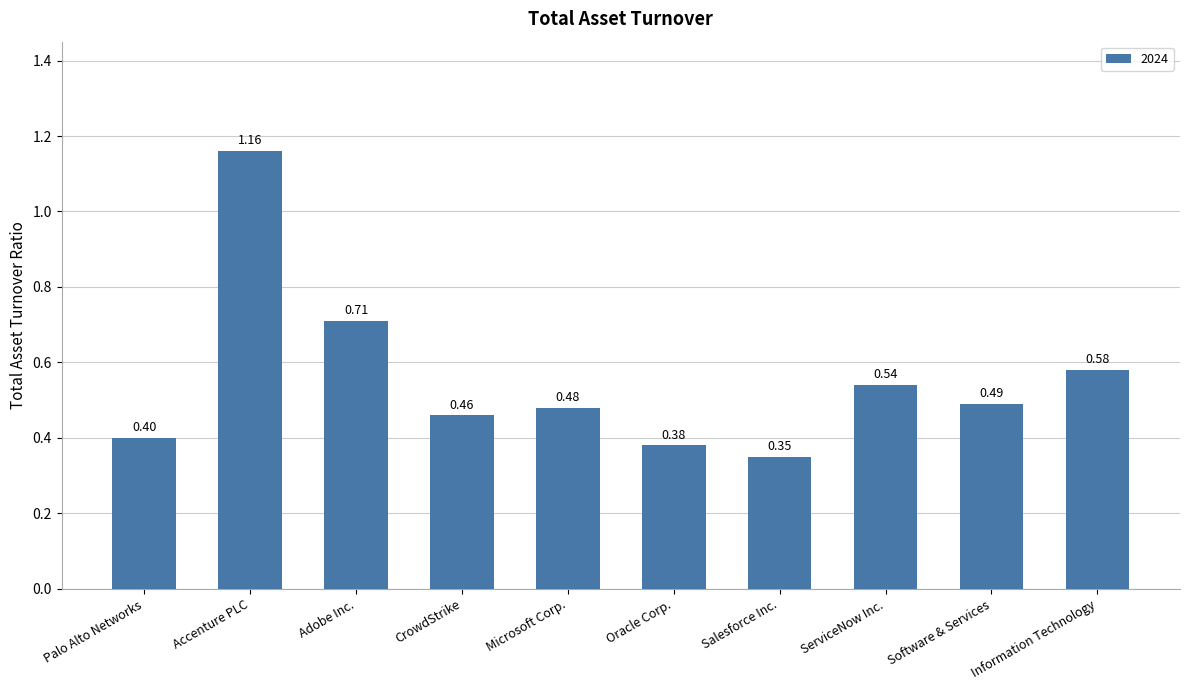

What position from the right is Accenture PLC?

9